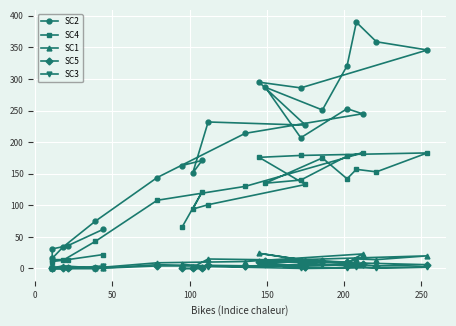

What are all the series names shown in the legend?

SC2, SC4, SC1, SC5, SC3